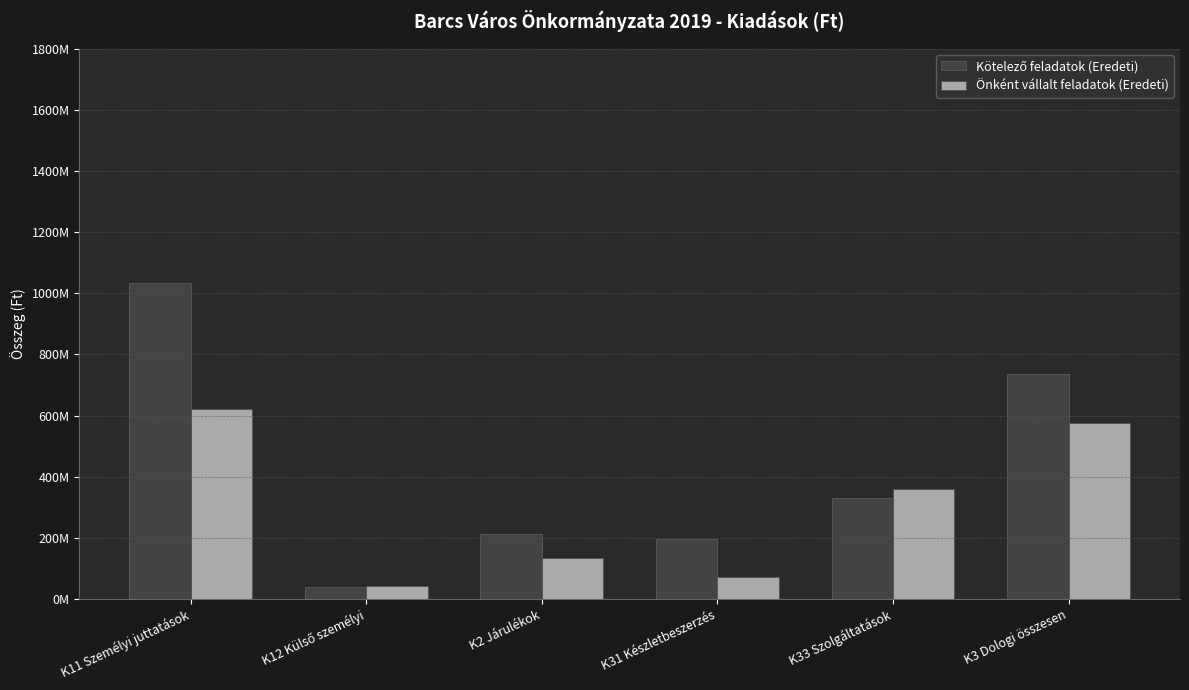

Which series has the largest total across all categories?

Kötelező feladatok (Eredeti)